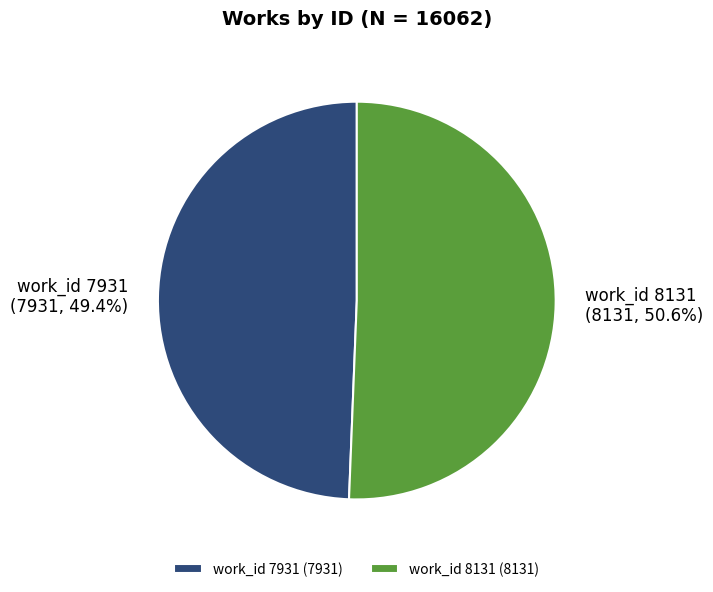

What is the total percentage of work_id 7931 and work_id 8131?

100.0%